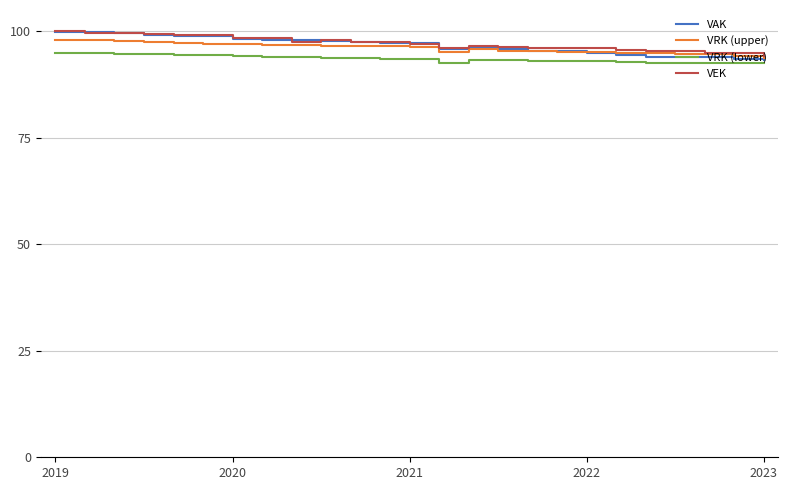

What is the maximum value shown in the chart?

100.0